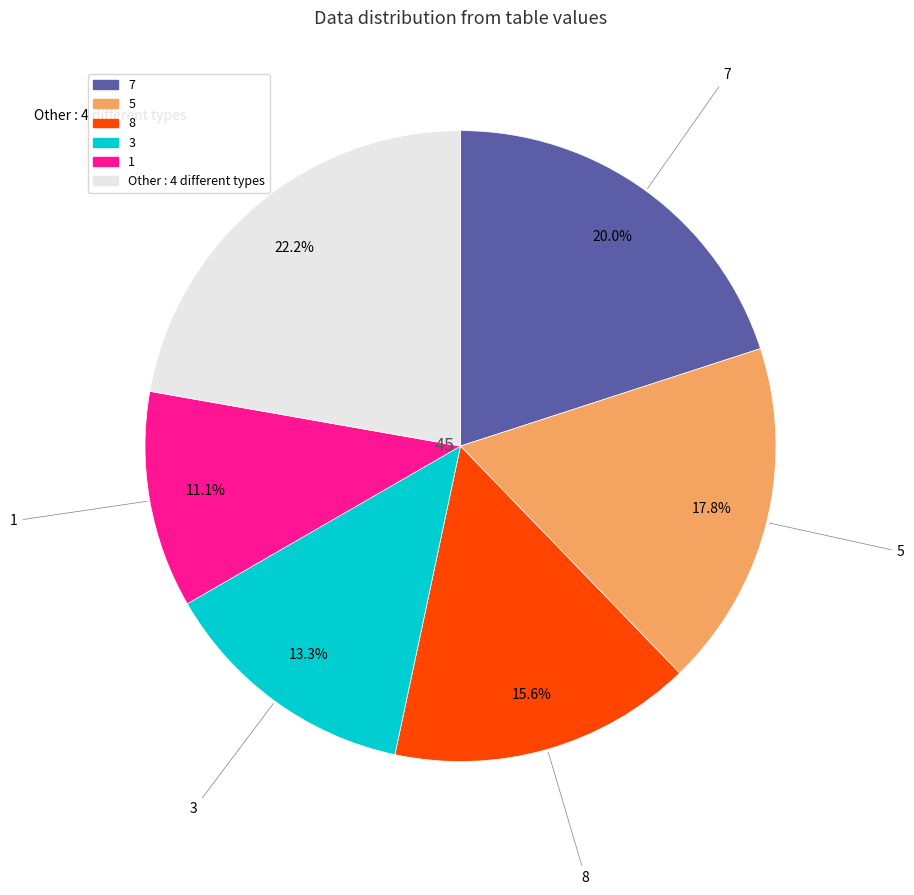

Does any single category account for the majority?

No